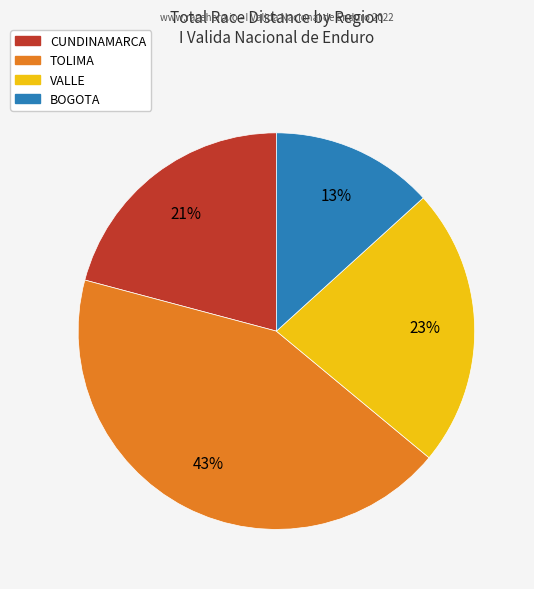

To the nearest percent, what portion does CUNDINAMARCA represent?

21%